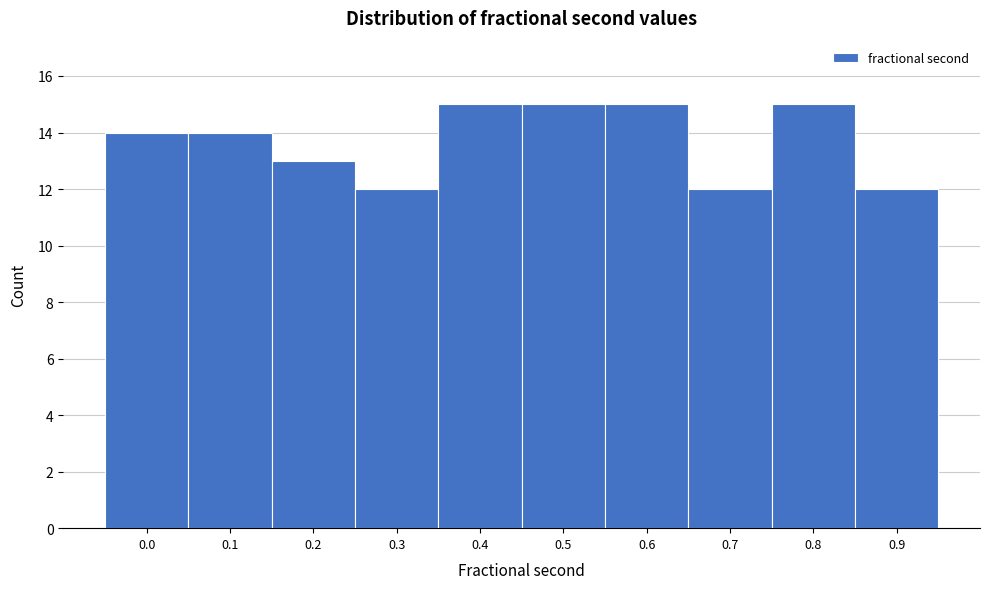

Reading left to right, extract all data points from this chart.

0.0=14	0.1=14	0.2=13	0.3=12	0.4=15	0.5=15	0.6=15	0.7=12	0.8=15	0.9=12